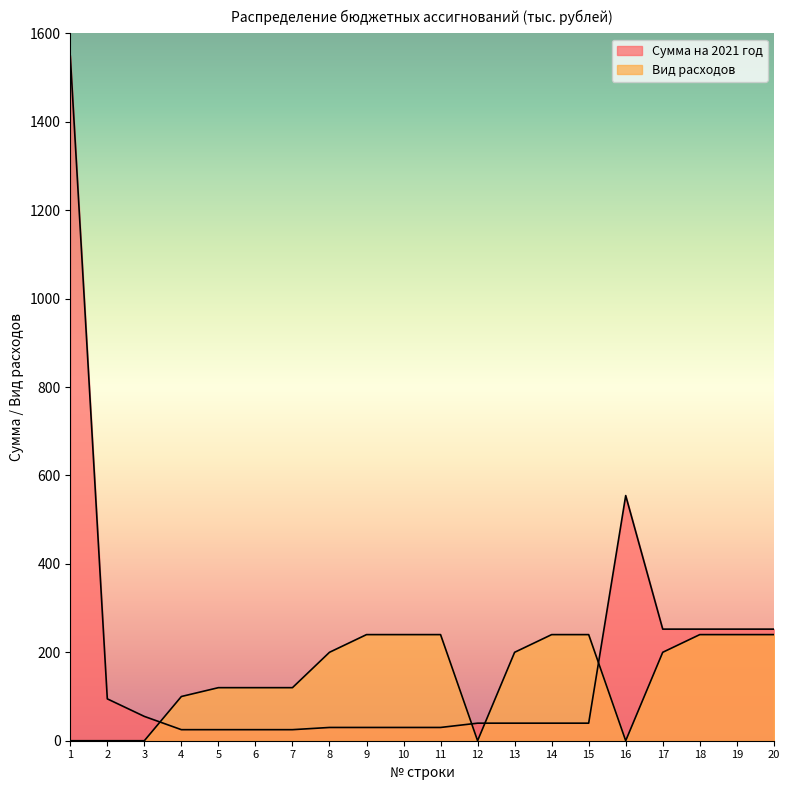

At which category is the sum across all series the highest?

1